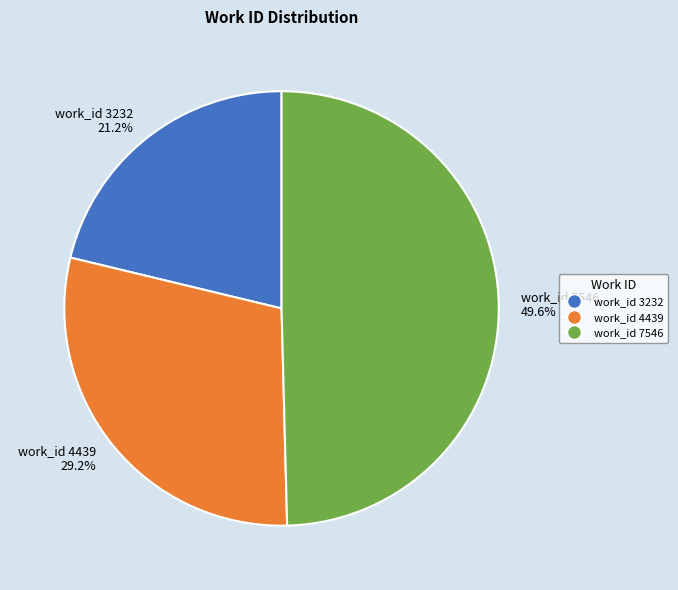

To the nearest percent, what is the difference between the largest and smallest slice percentages?

28%